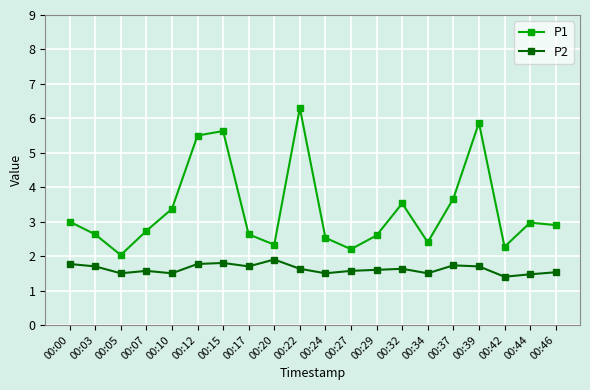

Reading left to right, transcribe all the data shown in this chart.

P1: 00:00=3.0	00:03=2.6	00:05=2.0	00:07=2.7	00:10=3.4	00:12=5.5	00:15=5.6	00:17=2.6	00:20=2.3	00:22=6.3	00:24=2.5	00:27=2.2	00:29=2.6	00:32=3.5	00:34=2.4	00:37=3.7	00:39=5.9	00:42=2.3	00:44=3.0	00:46=2.9
P2: 00:00=1.8	00:03=1.7	00:05=1.5	00:07=1.6	00:10=1.5	00:12=1.8	00:15=1.8	00:17=1.7	00:20=1.9	00:22=1.6	00:24=1.5	00:27=1.6	00:29=1.6	00:32=1.6	00:34=1.5	00:37=1.7	00:39=1.7	00:42=1.4	00:44=1.5	00:46=1.5